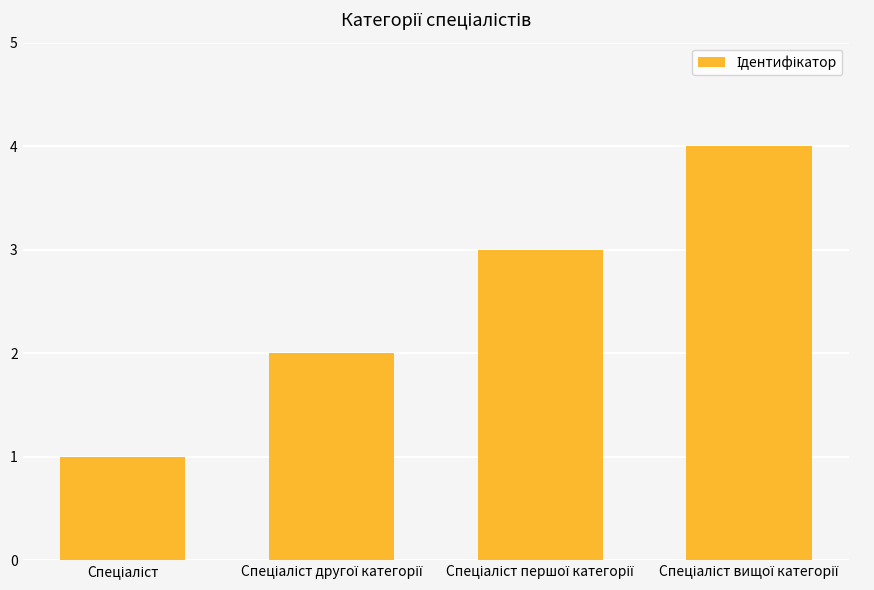

Reading right to left, list all the values displayed in this chart.

4	3	2	1